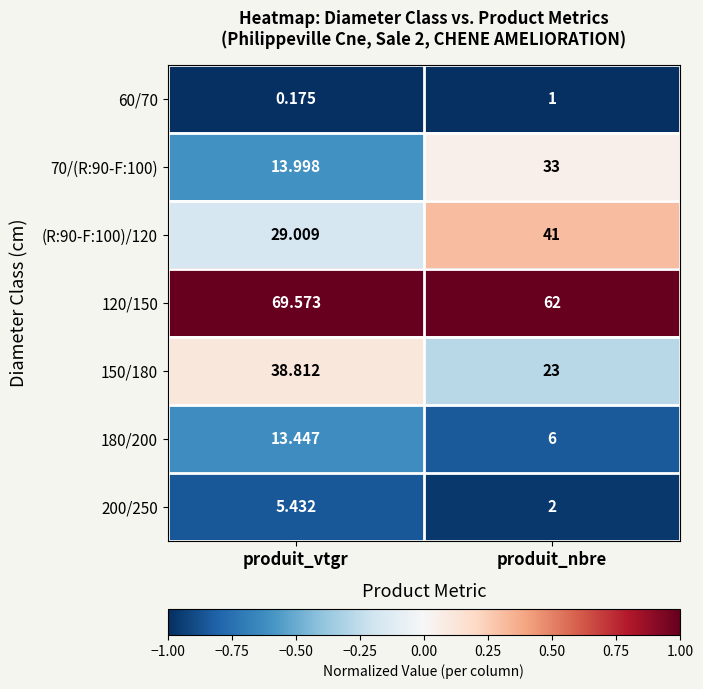

Where does the 200/250 series first go above 5?

produit_vtgr